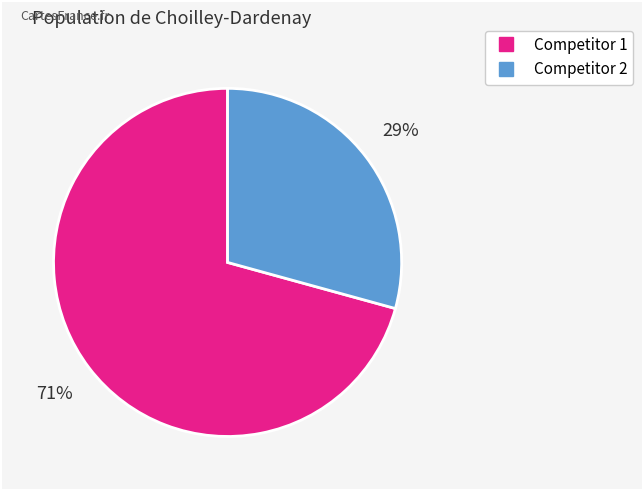

Between Competitor 2 and Competitor 1, which is larger?

Competitor 1